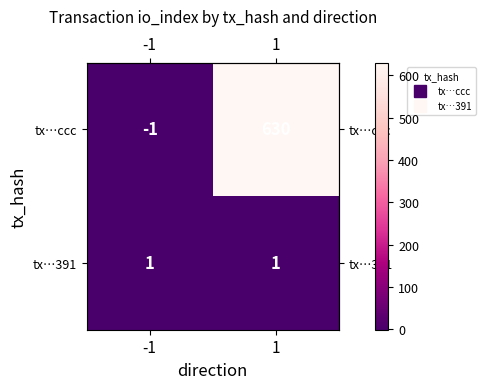

Reading right to left, extract all data points from this chart.

tx…ccc: 630	-1
tx…391: 1	1